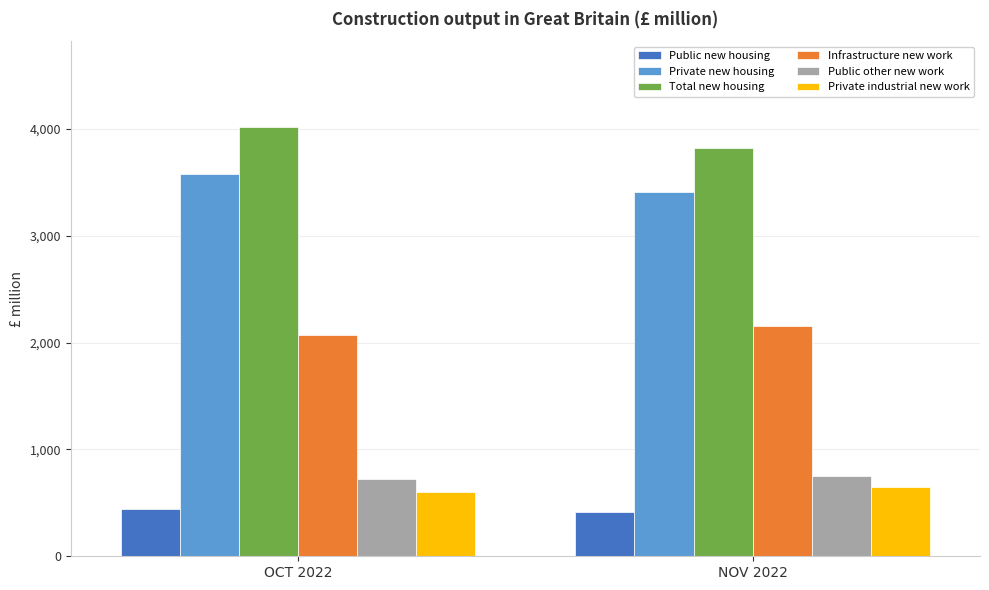

At which category is the sum across all series the highest?

OCT 2022